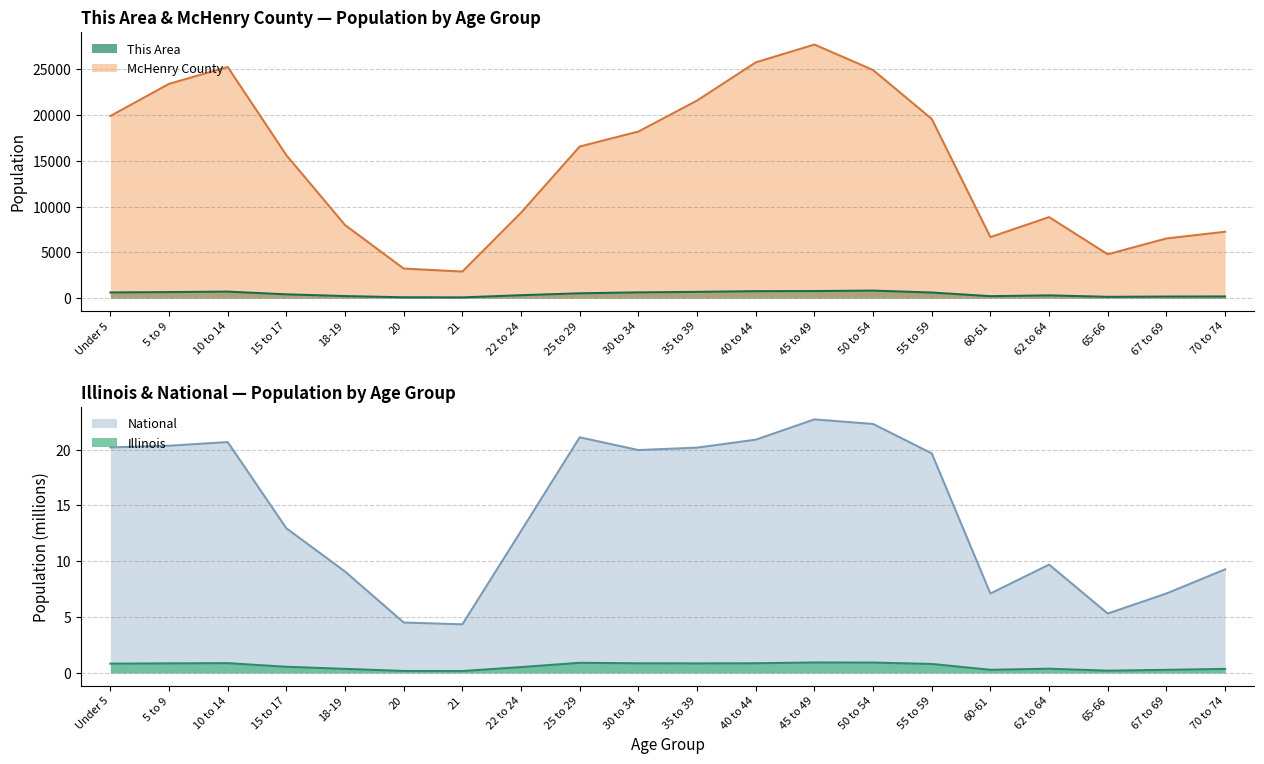

Is the value of This Area at 10 to 14 greater than the value of McHenry County at 65-66?

No